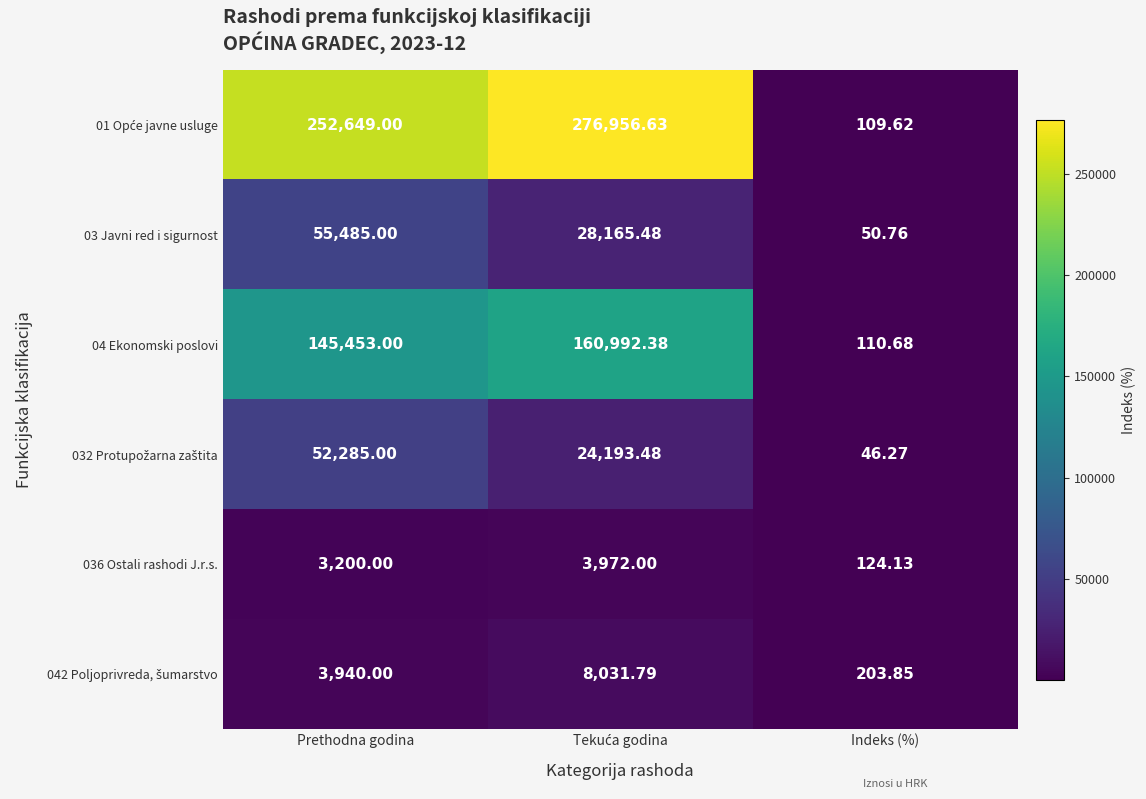

At which category does the chart reach its minimum across all series?

Indeks (%)